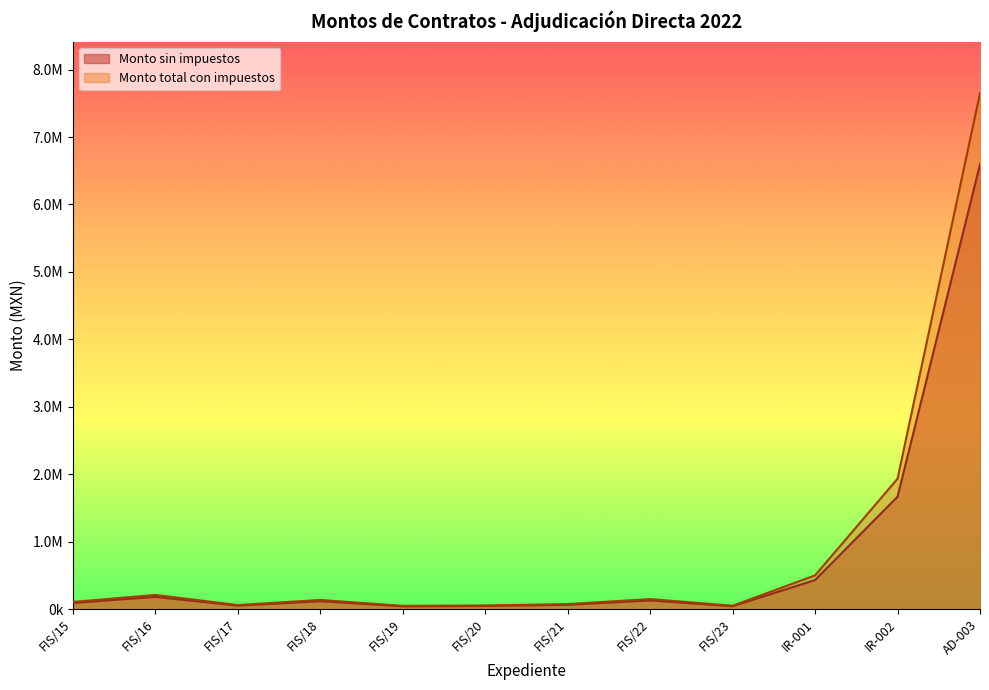

What is the approximate value of Monto total con impuestos at IR-002?

1933528.4